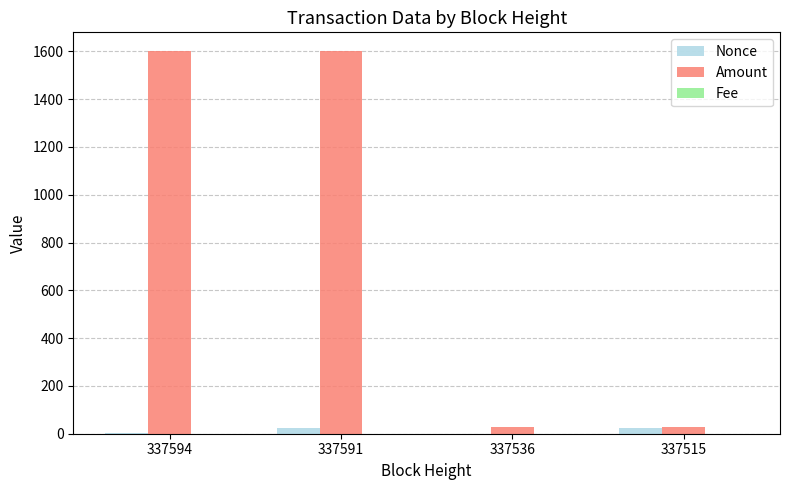

What is the approximate value of Nonce at 337515?

22.0